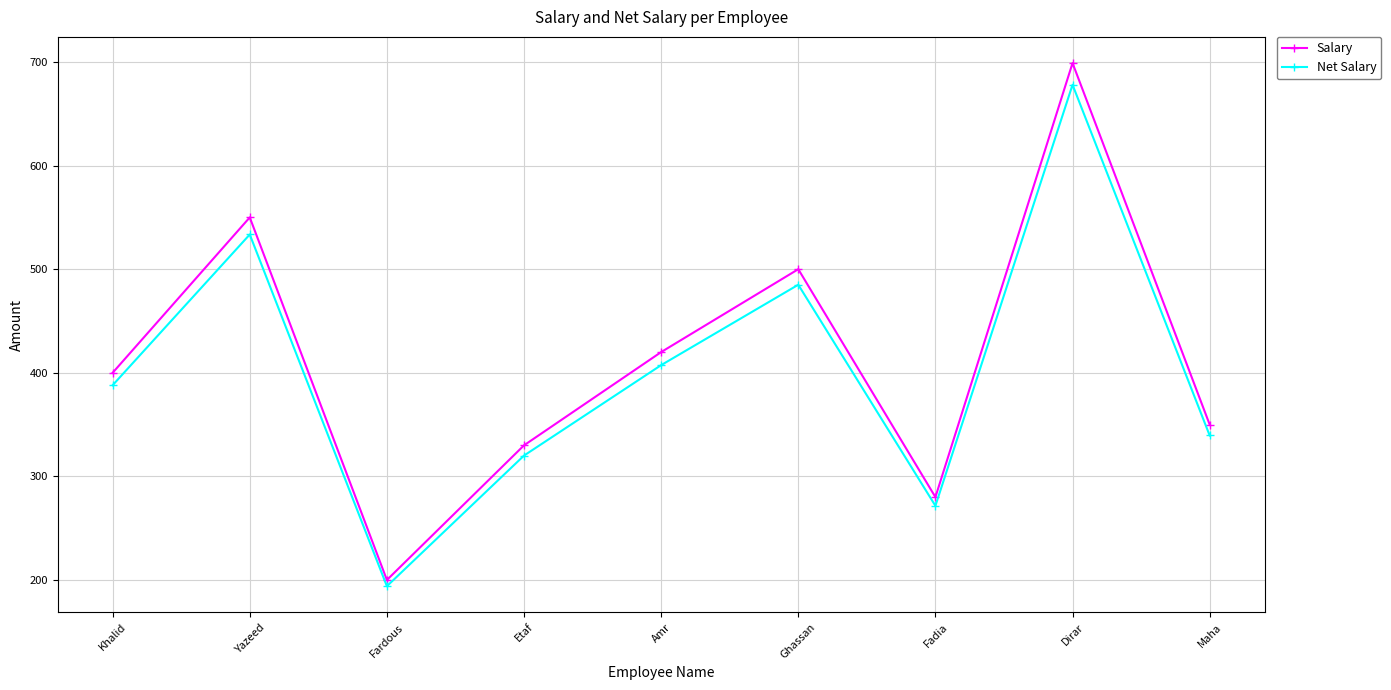

The Salary series shows 330.3 at Fardous. True or false?

False